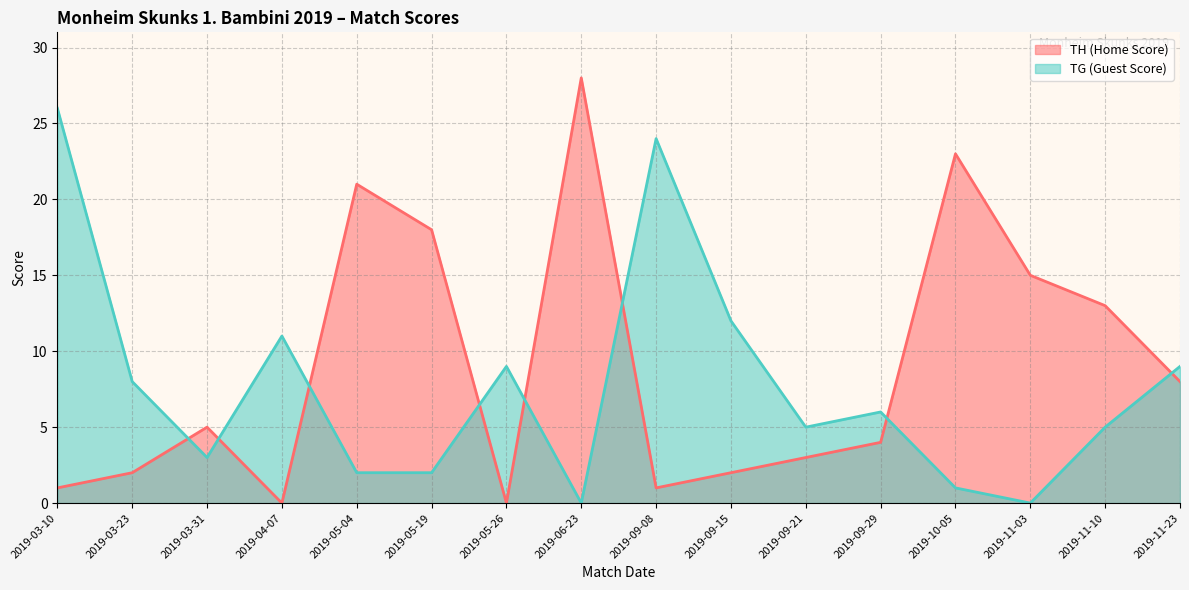

True or false: TG (Guest Score) has more than 1 points higher than both neighbors.

True